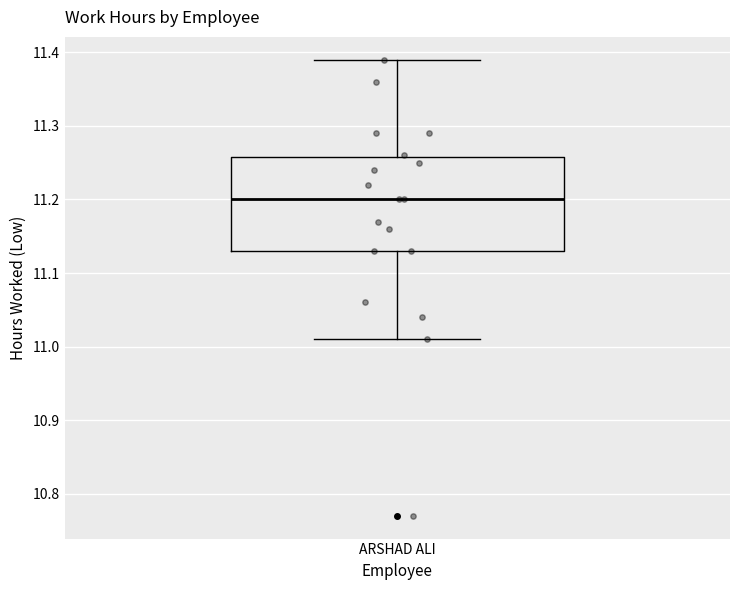

Transcribe this box plot: give where the median line is, the range the box spans, and where the two whiskers end, as read against the y-axis. The values are not printed on the chart, so give them approximately, as read against the axis.

median 11.20, box 11.13 to 11.26, whiskers 11.01 to 11.39